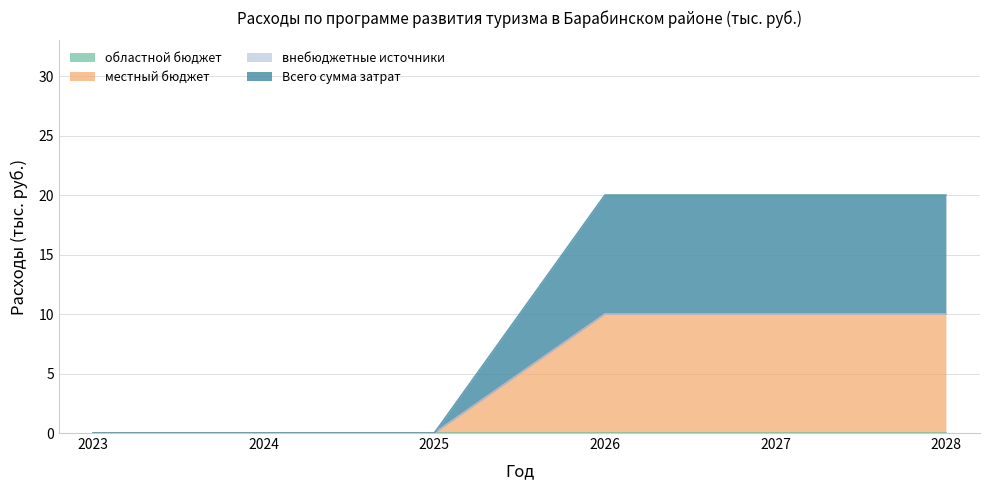

True or false: Всего сумма затрат and местный бюджет intersect in this chart.

False